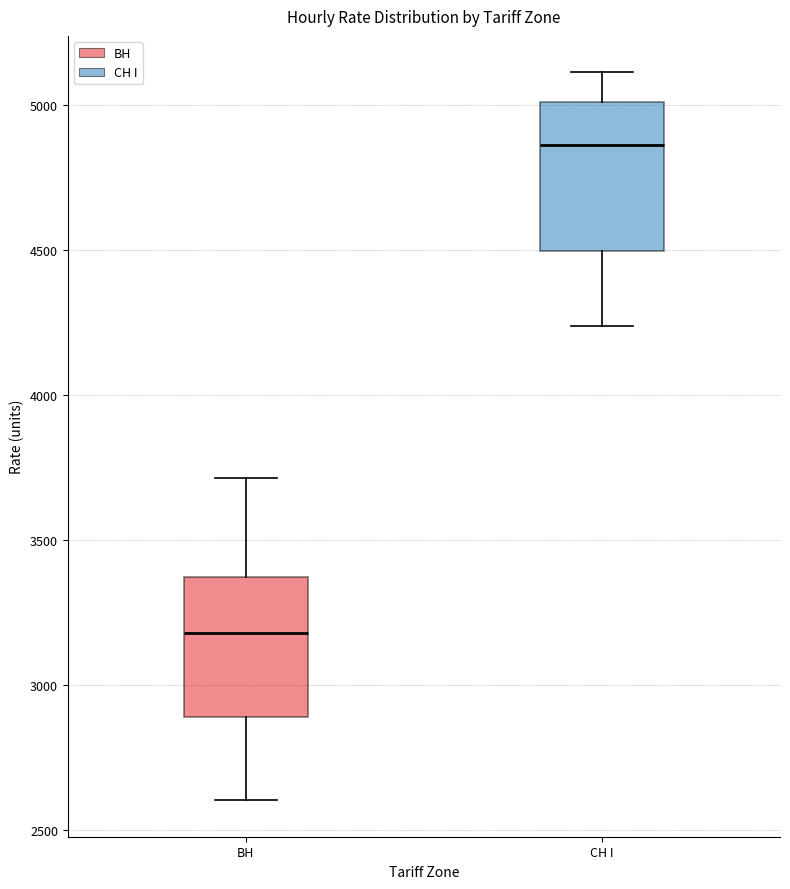

Where does the median line of the box for ВН sit on the y-axis? The values are not printed on the chart, so give them approximately, as read against the axis.

3200